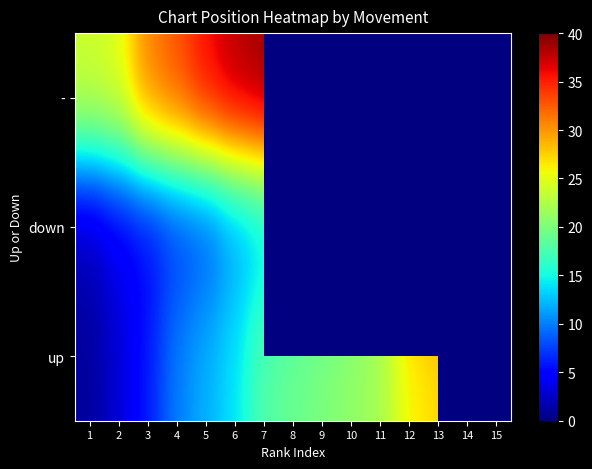

What is the difference between the highest and lowest values at 7?

26.0